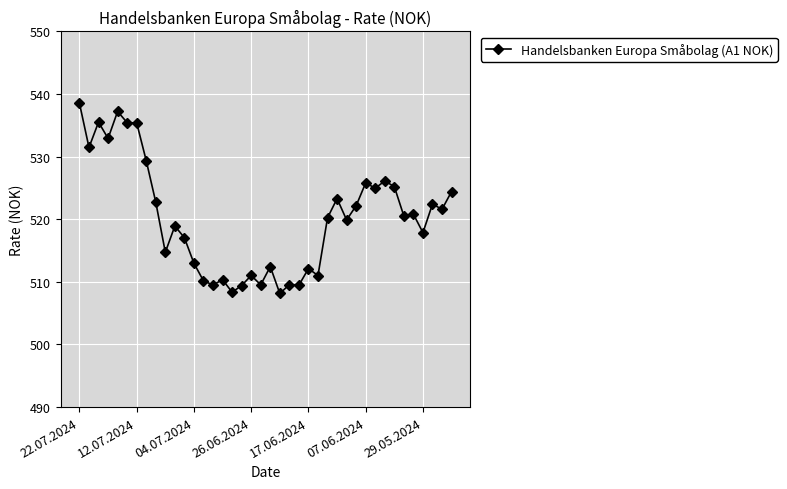

True or false: the data has more than 2 interior local peaks.

True